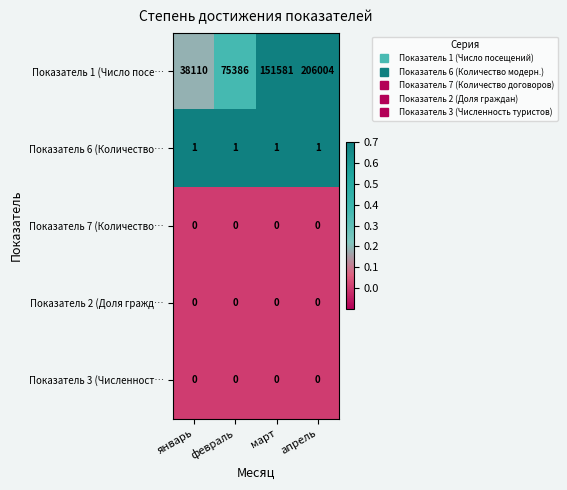

Reading left to right, what are all the values shown in this chart?

Показатель 1 (Число посе…: январь=38110	февраль=75386	март=151581	апрель=206004
Показатель 6 (Количество…: январь=1	февраль=1	март=1	апрель=1
Показатель 7 (Количество…: январь=0	февраль=0	март=0	апрель=0
Показатель 2 (Доля гражд…: январь=0	февраль=0	март=0	апрель=0
Показатель 3 (Численност…: январь=0	февраль=0	март=0	апрель=0